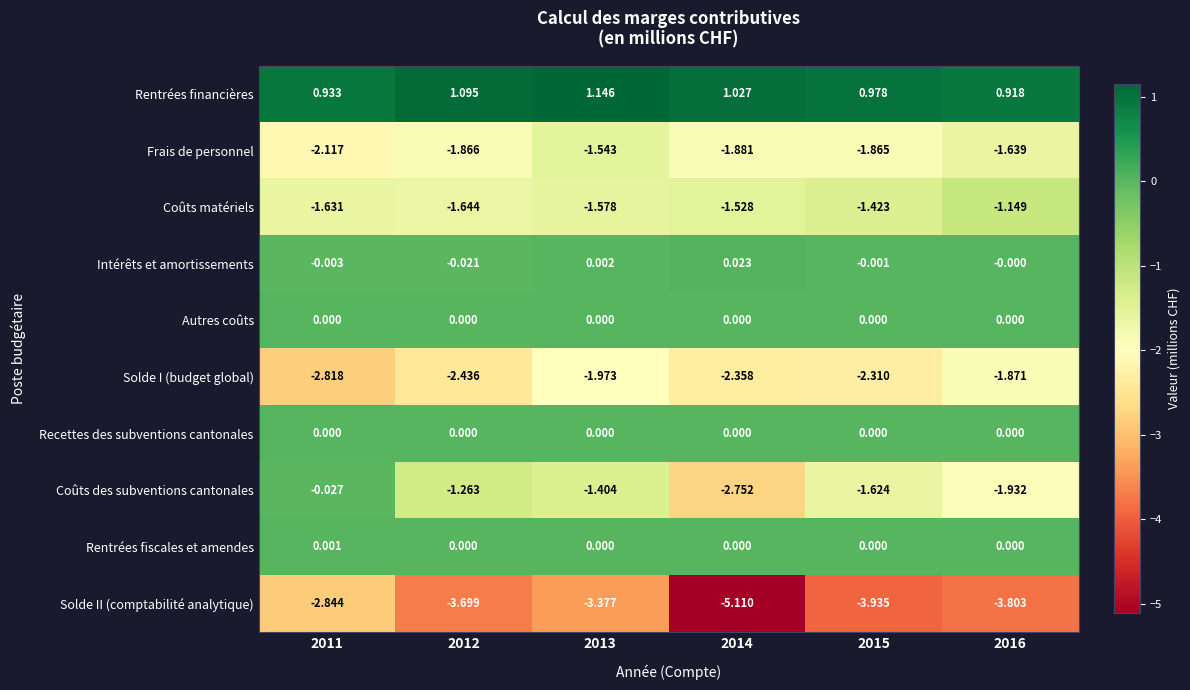

Which series changed the most between 2012 and 2016?

Coûts des subventions cantonales